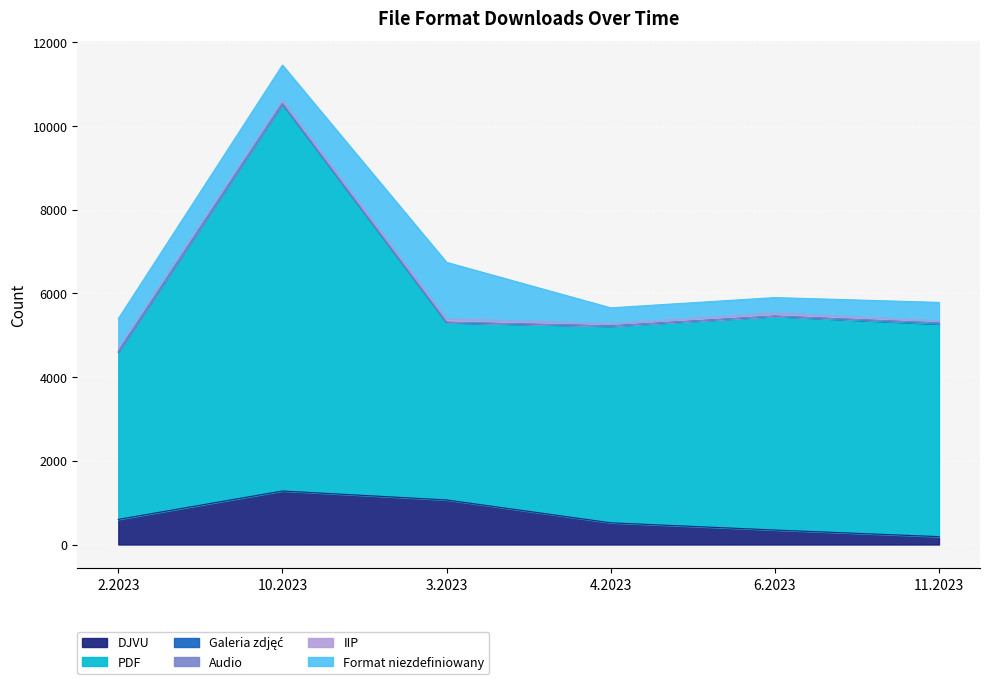

Rank the series by their maximum value, from lowest to highest.

Audio, Galeria zdjęć, IIP, DJVU, Format niezdefiniowany, PDF